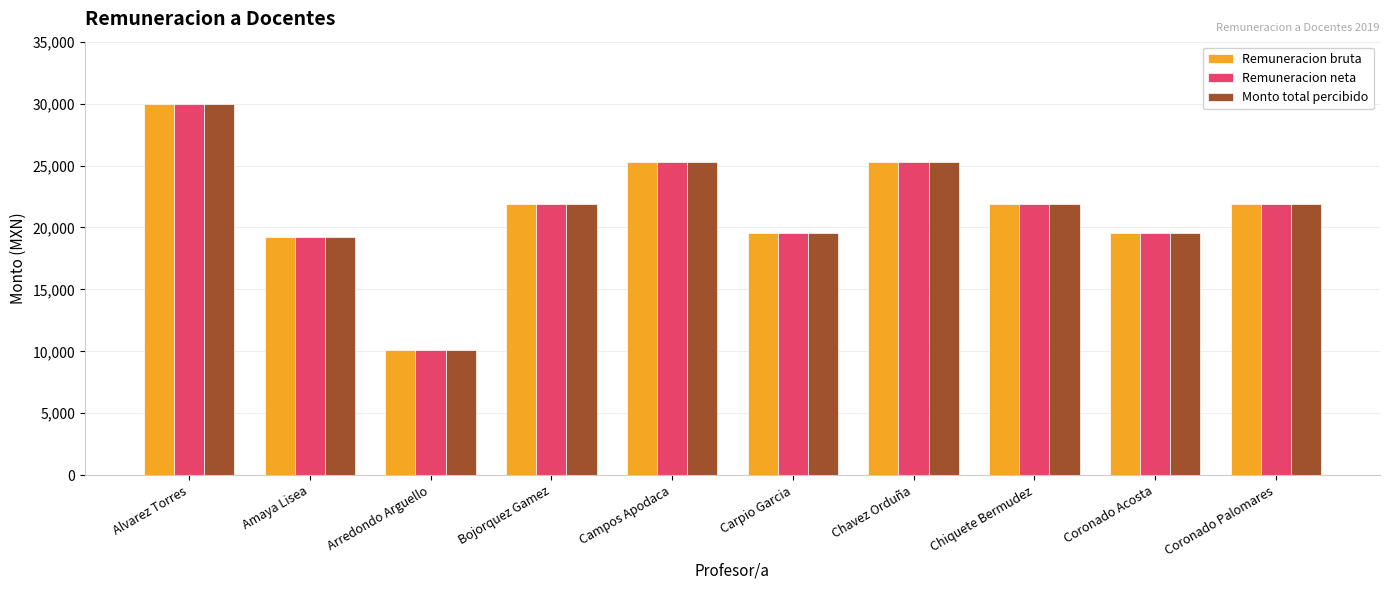

At which label does Remuneracion bruta reach its minimum?

Arredondo Arguello